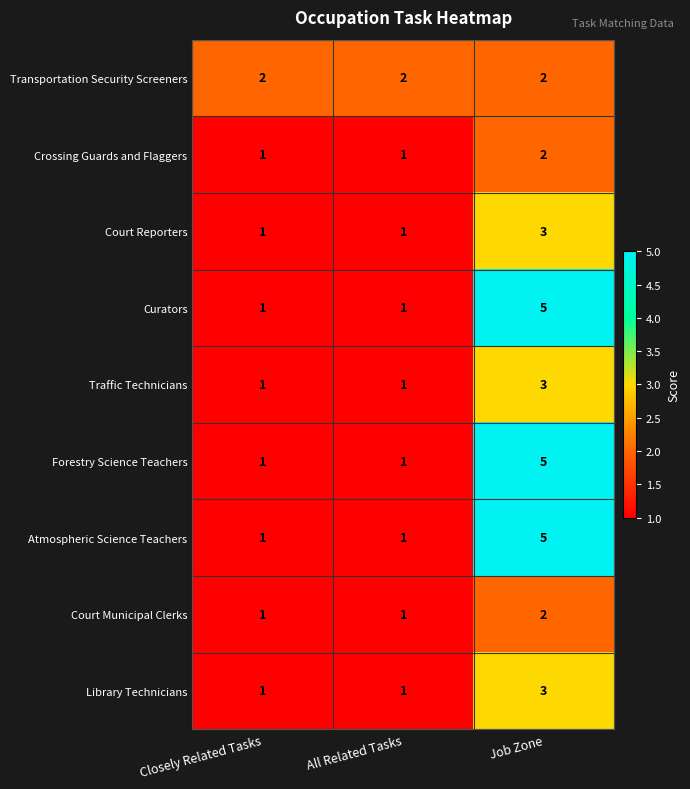

At which category does the chart reach its peak across all series?

Job Zone